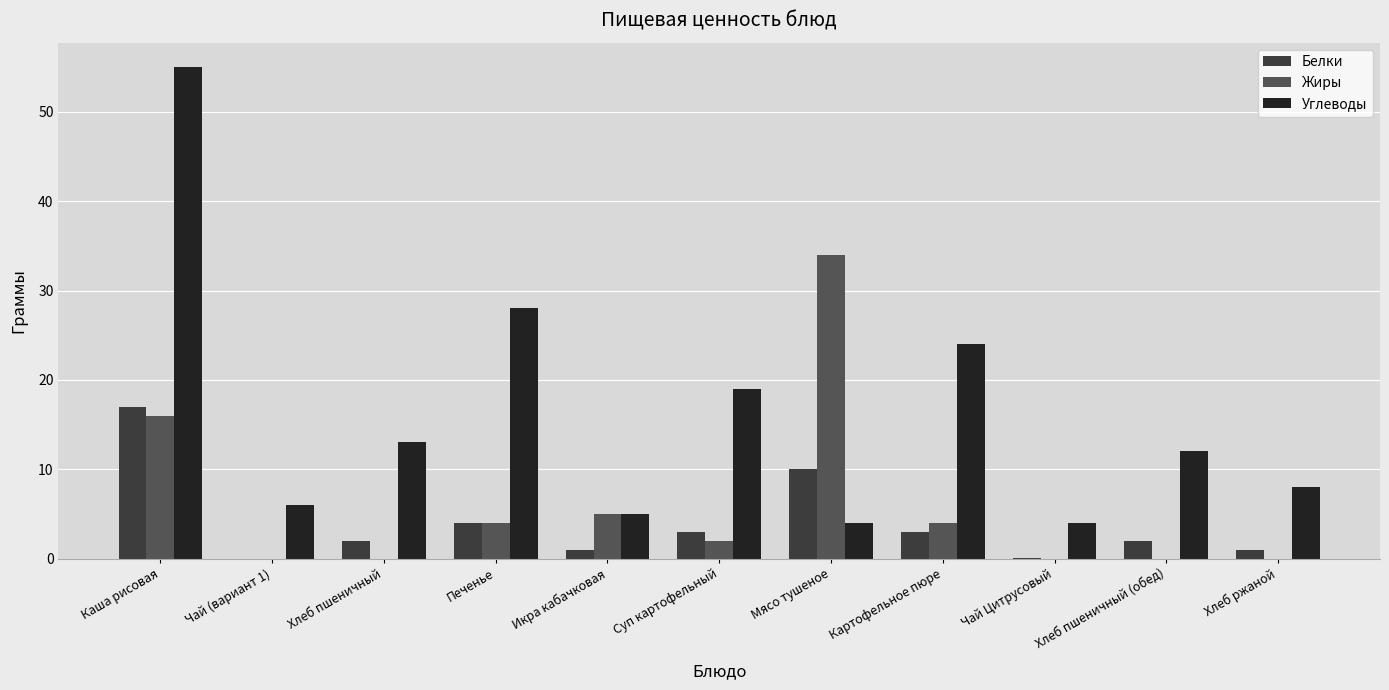

What value does the Углеводы series have at Хлеб пшеничный?

13.0